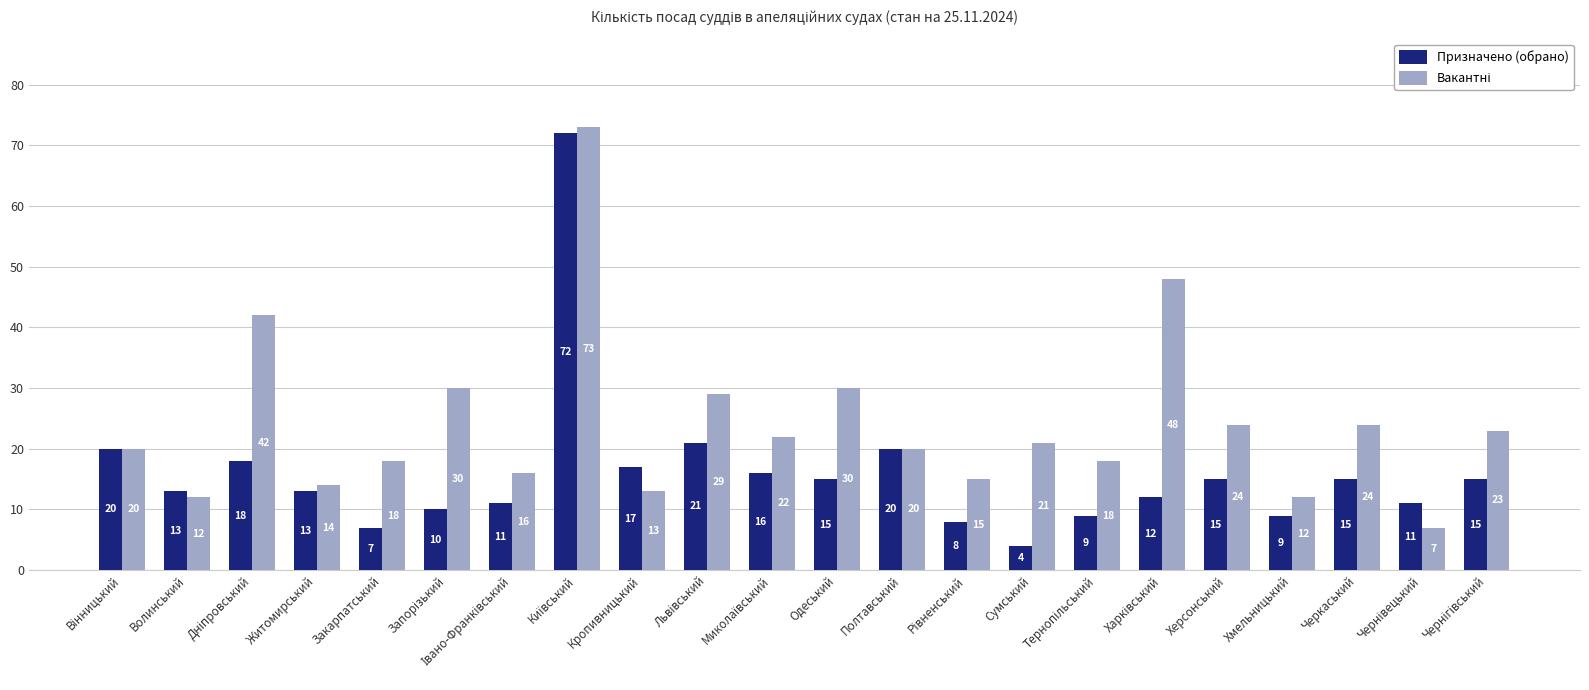

How many categories are shown in the chart?

22